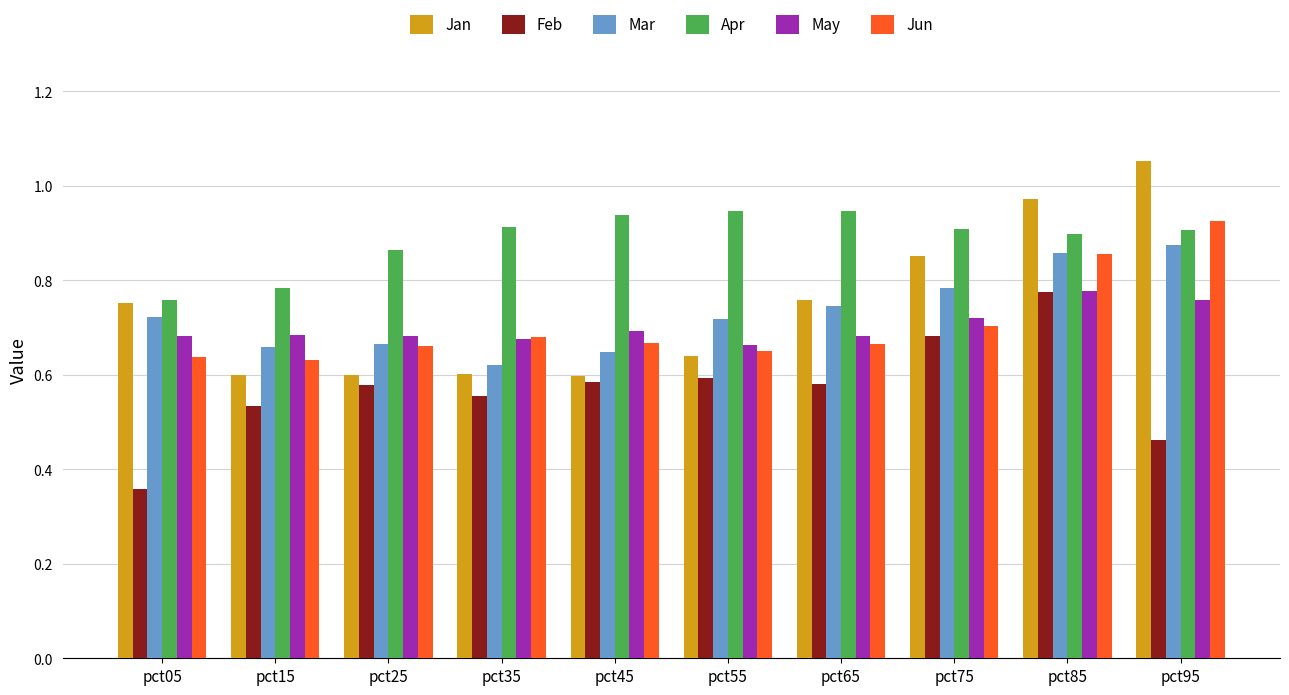

Which series has the widest spread of values?

Jan